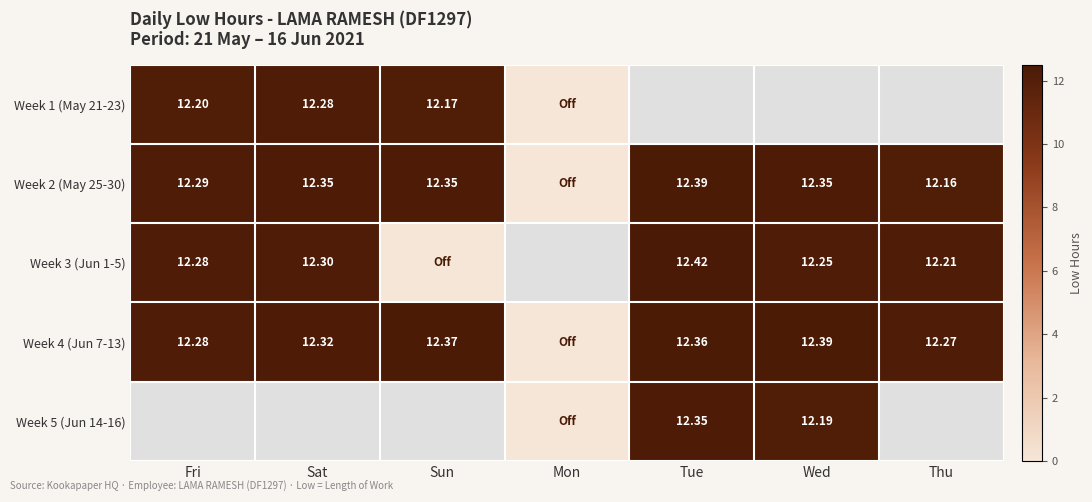

How many values in the Week 3 (Jun 1-5) series exceed 12?

5